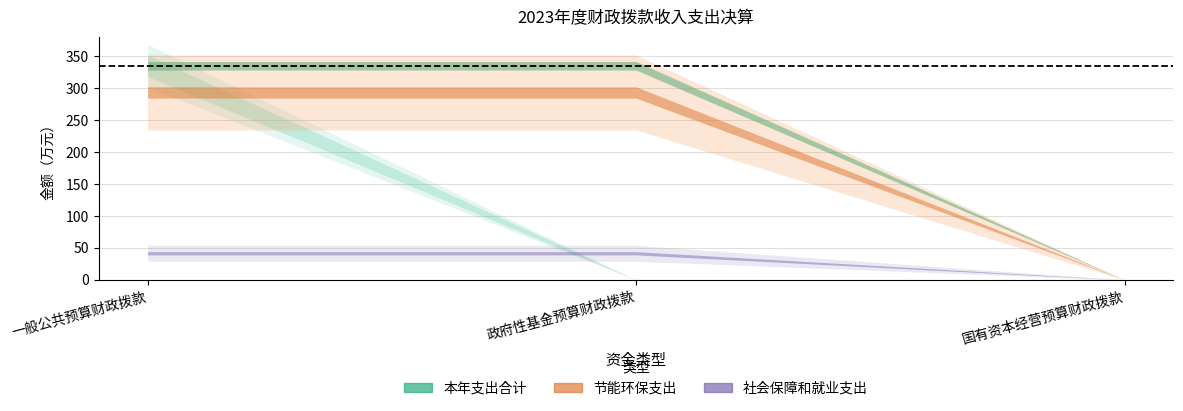

Is the value of 社会保障和就业支出 at 政府性基金预算财政拨款 greater than the value of 节能环保支出 at 国有资本经营预算财政拨款?

Yes